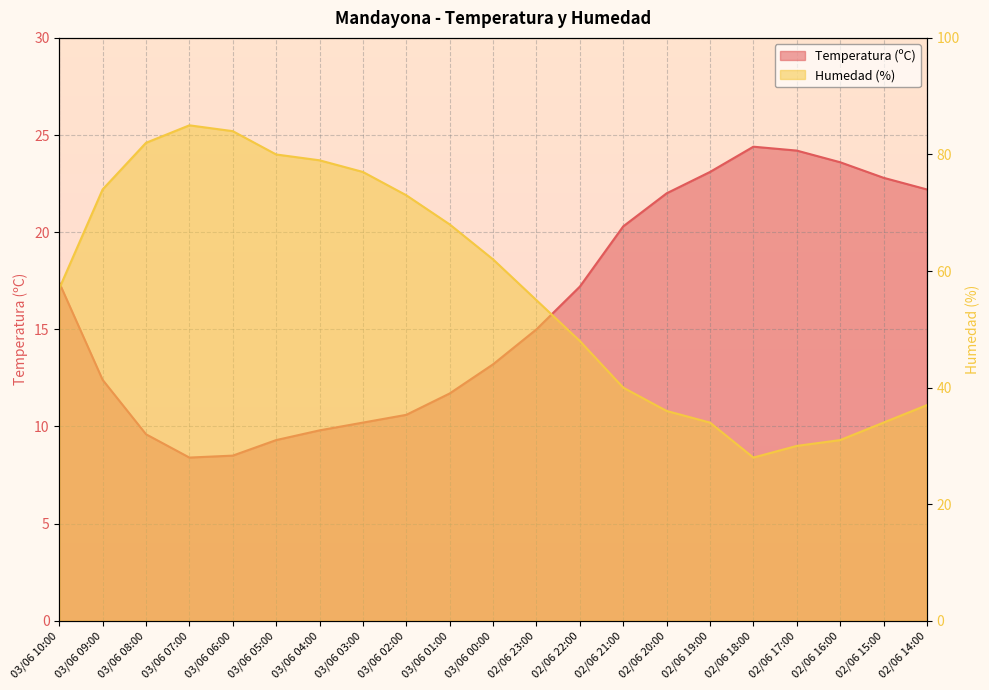

Reading left to right, list all the values displayed in this chart.

Temperatura (ºC): 03/06 10:00=17.4	03/06 09:00=12.4	03/06 08:00=9.6	03/06 07:00=8.4	03/06 06:00=8.5	03/06 05:00=9.3	03/06 04:00=9.8	03/06 03:00=10.2	03/06 02:00=10.6	03/06 01:00=11.7	03/06 00:00=13.2	02/06 23:00=15.0	02/06 22:00=17.2	02/06 21:00=20.3	02/06 20:00=22.0	02/06 19:00=23.1	02/06 18:00=24.4	02/06 17:00=24.2	02/06 16:00=23.6	02/06 15:00=22.8	02/06 14:00=22.2
Humedad (%): 03/06 10:00=57.0	03/06 09:00=74.0	03/06 08:00=82.0	03/06 07:00=85.0	03/06 06:00=84.0	03/06 05:00=80.0	03/06 04:00=79.0	03/06 03:00=77.0	03/06 02:00=73.0	03/06 01:00=68.0	03/06 00:00=62.0	02/06 23:00=55.0	02/06 22:00=48.0	02/06 21:00=40.0	02/06 20:00=36.0	02/06 19:00=34.0	02/06 18:00=28.0	02/06 17:00=30.0	02/06 16:00=31.0	02/06 15:00=34.0	02/06 14:00=37.0